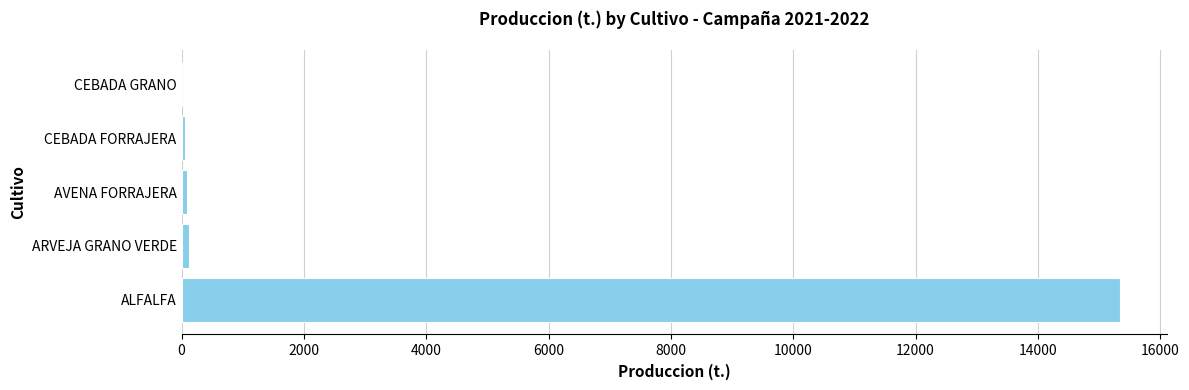

What is the sum of all values?

15615.5